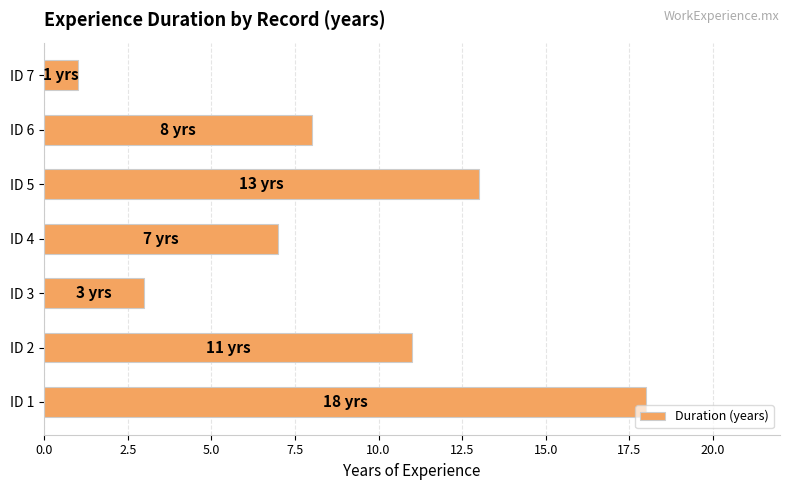

What is the ratio of the value at ID 6 to the value at ID 4?

1.1